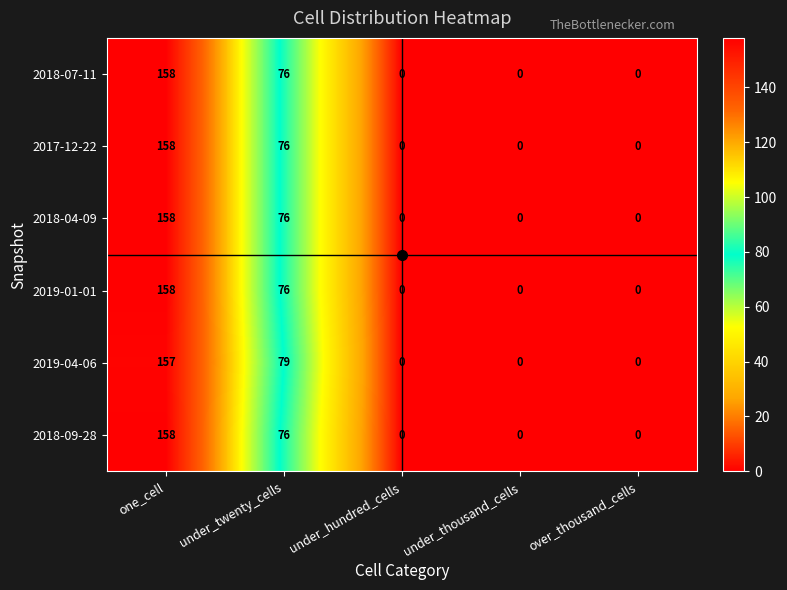

At how many categories does at least one series exceed 43?

2